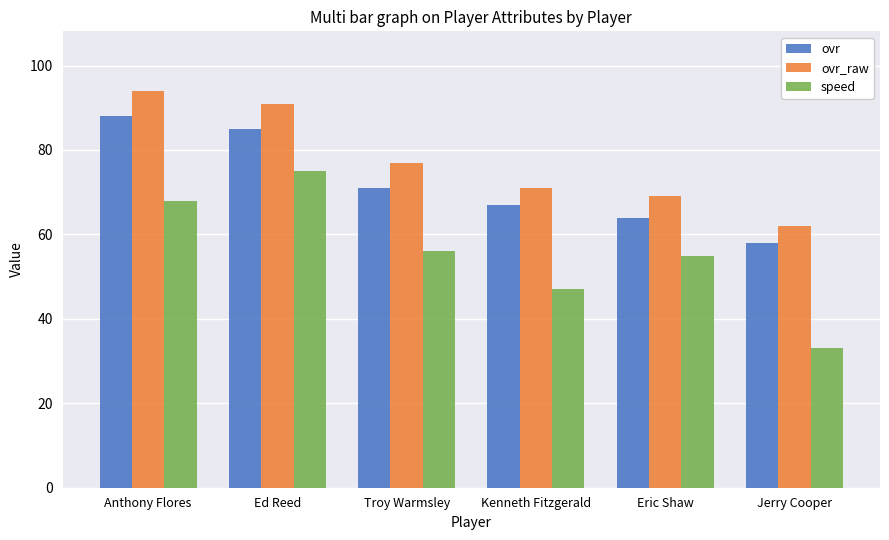

What is the total value across all series at Jerry Cooper?

153